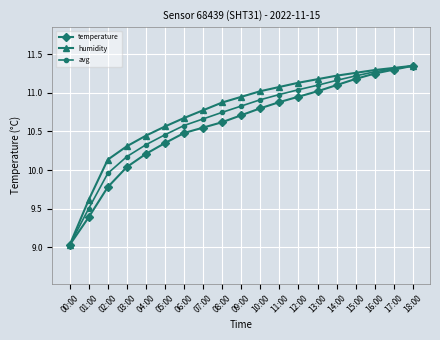

What is the label of the 10th point from the right?

09:00